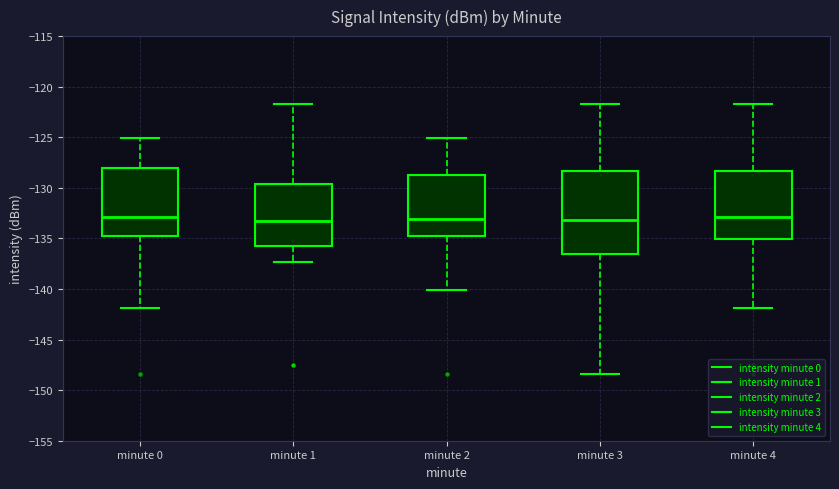

Reading left to right, read every box against the y-axis: the position of its median line, the range the box covers, and the ends of its whiskers. The values are not printed on the chart, so give them approximately, as read against the axis.

minute 0: median -133.0, box -135.0 to -128.0, whiskers -142.0 to -125.0
minute 1: median -133.5, box -135.5 to -129.5, whiskers -137.5 to -121.5
minute 2: median -133.0, box -135.0 to -128.5, whiskers -140.0 to -125.0
minute 3: median -133.0, box -136.5 to -128.5, whiskers -148.5 to -121.5
minute 4: median -133.0, box -135.0 to -128.5, whiskers -142.0 to -121.5